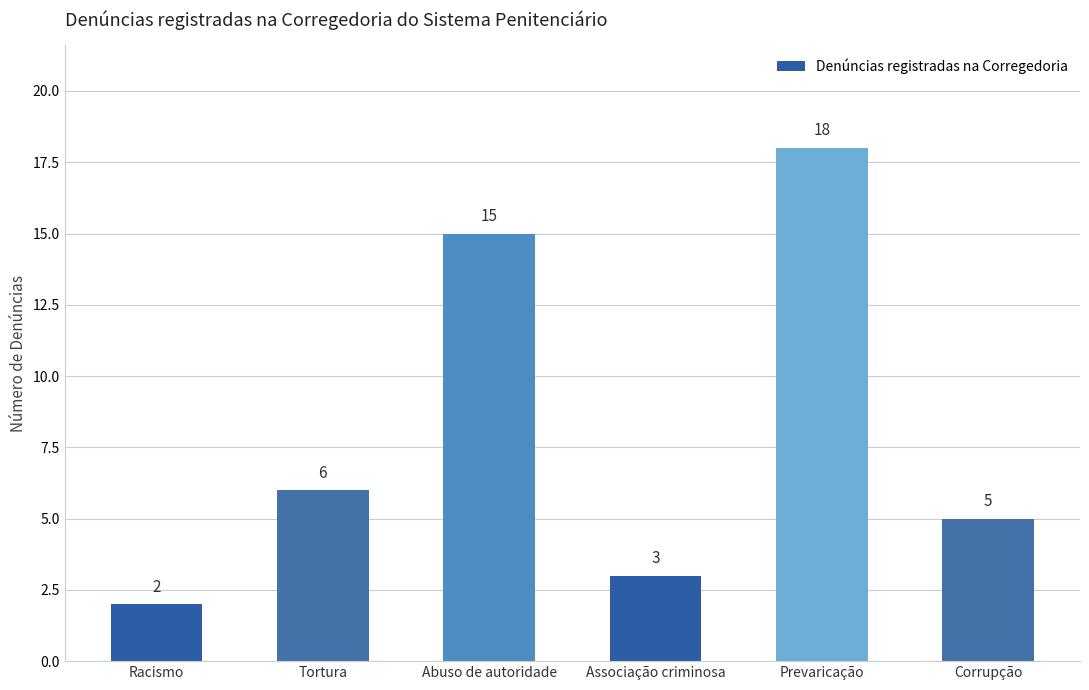

Approximately how many times larger is the value at Racismo compared to Associação criminosa?

0.7